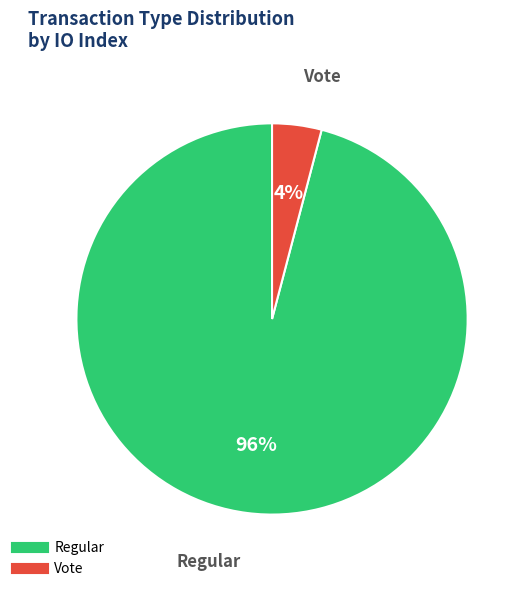

To the nearest percent, what is the difference between the largest and smallest slice percentages?

92%